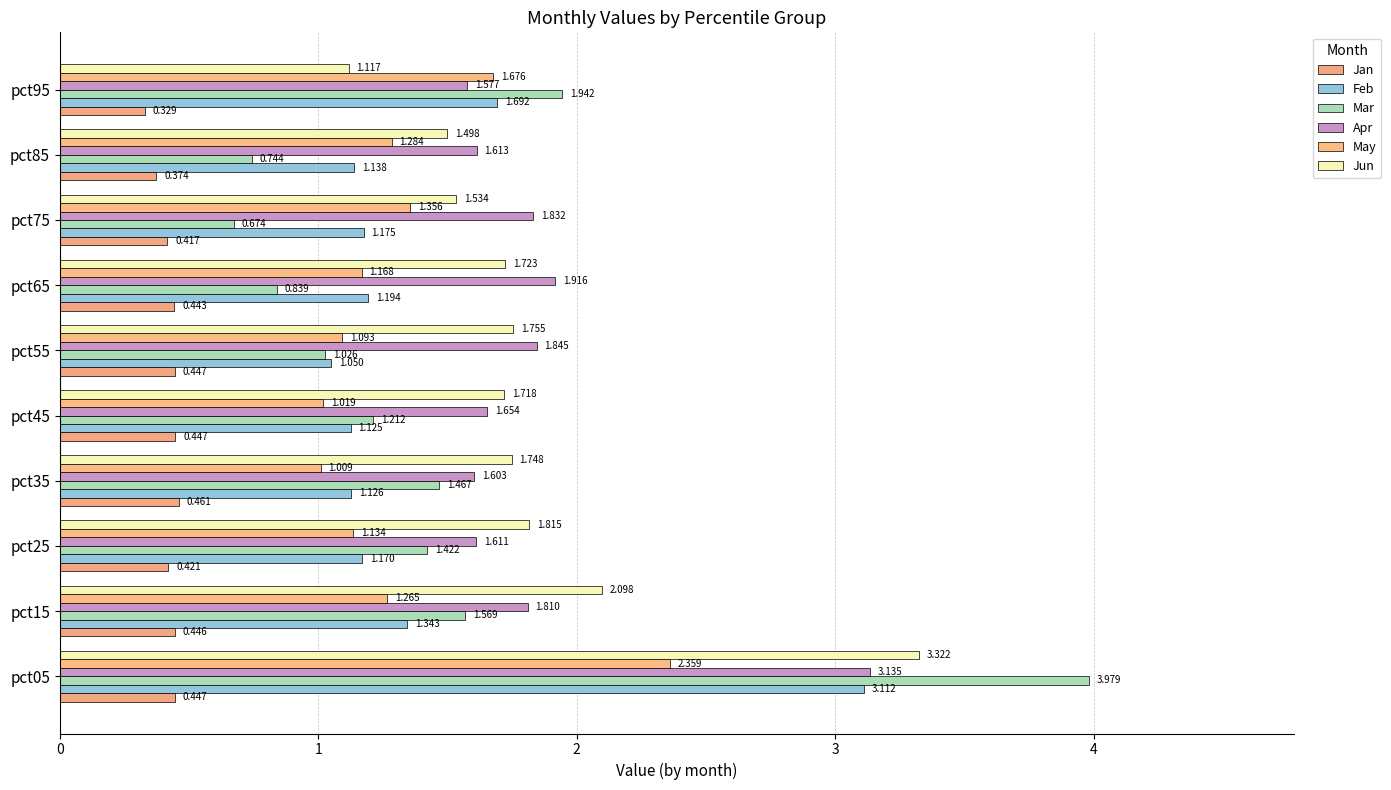

What is the difference between the maximum and minimum values in the Mar series?

3.3